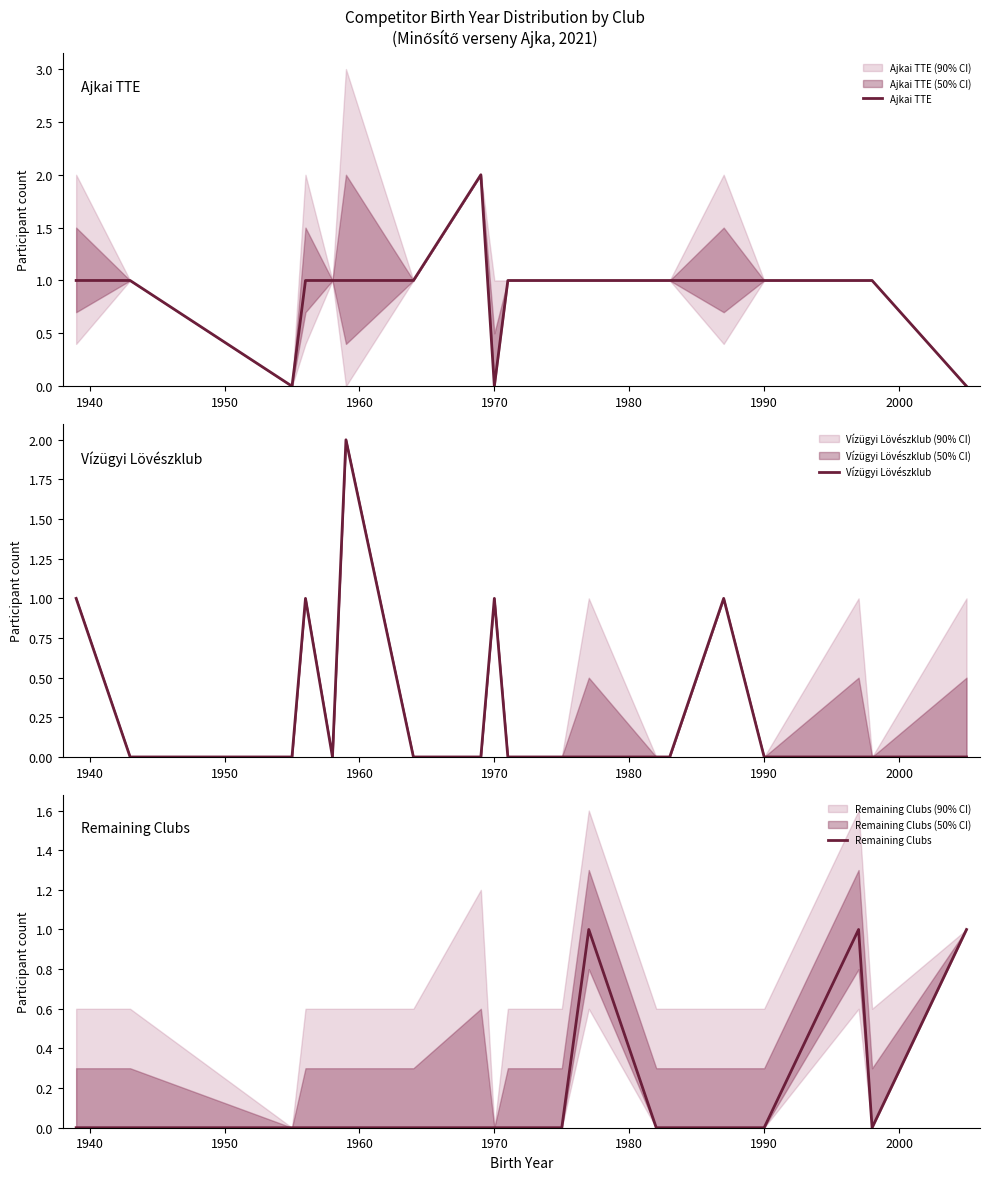

What are all the series names shown in the legend?

Ajkai TTE, Vízügyi Lövészklub, Remaining Clubs